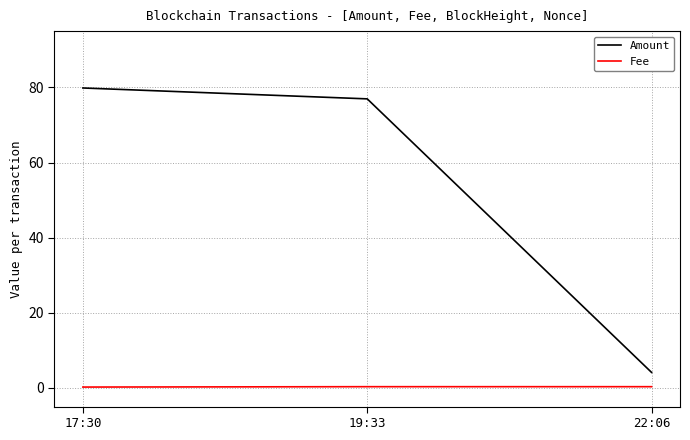

What is the maximum value shown in the chart?

79.9